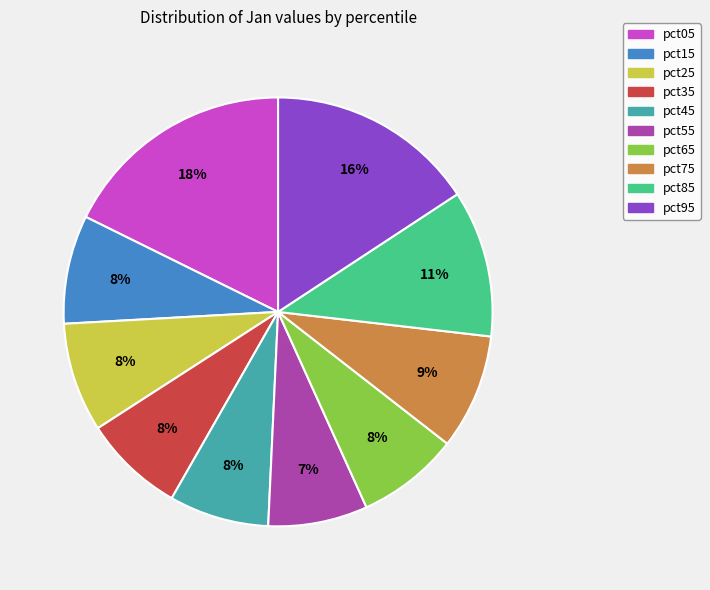

How many slices are in this pie chart?

10